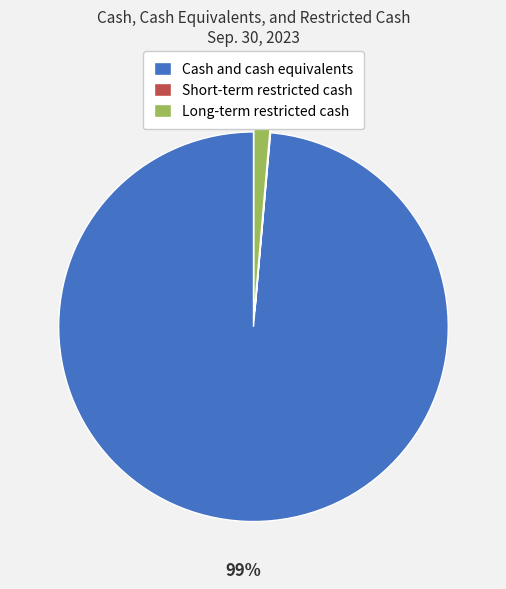

Which has a higher value, Cash and cash equivalents or Long-term restricted cash?

Cash and cash equivalents